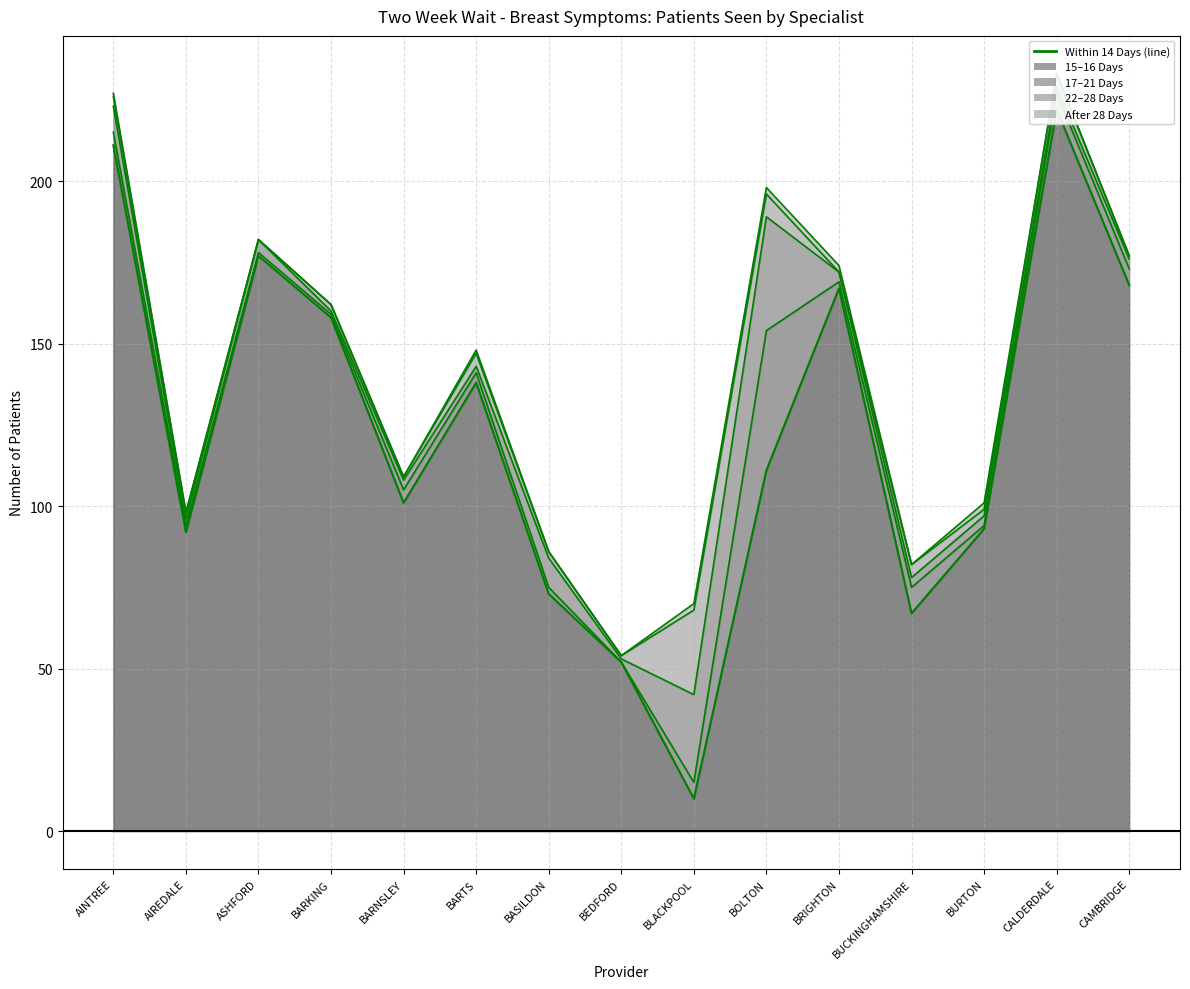

What is the highest value of the 17 TO 21 DAYS series?

35